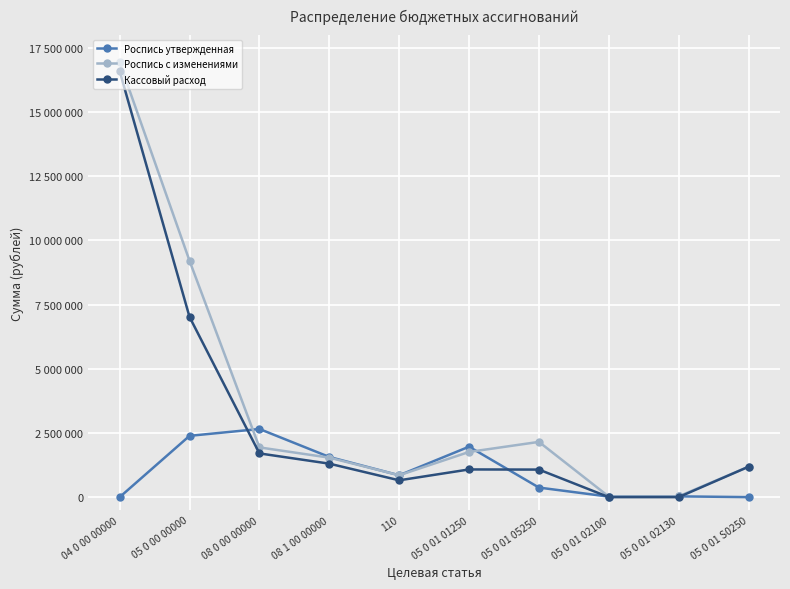

What are all the series names shown in the legend?

Роспись утвержденная, Роспись с изменениями, Кассовый расход